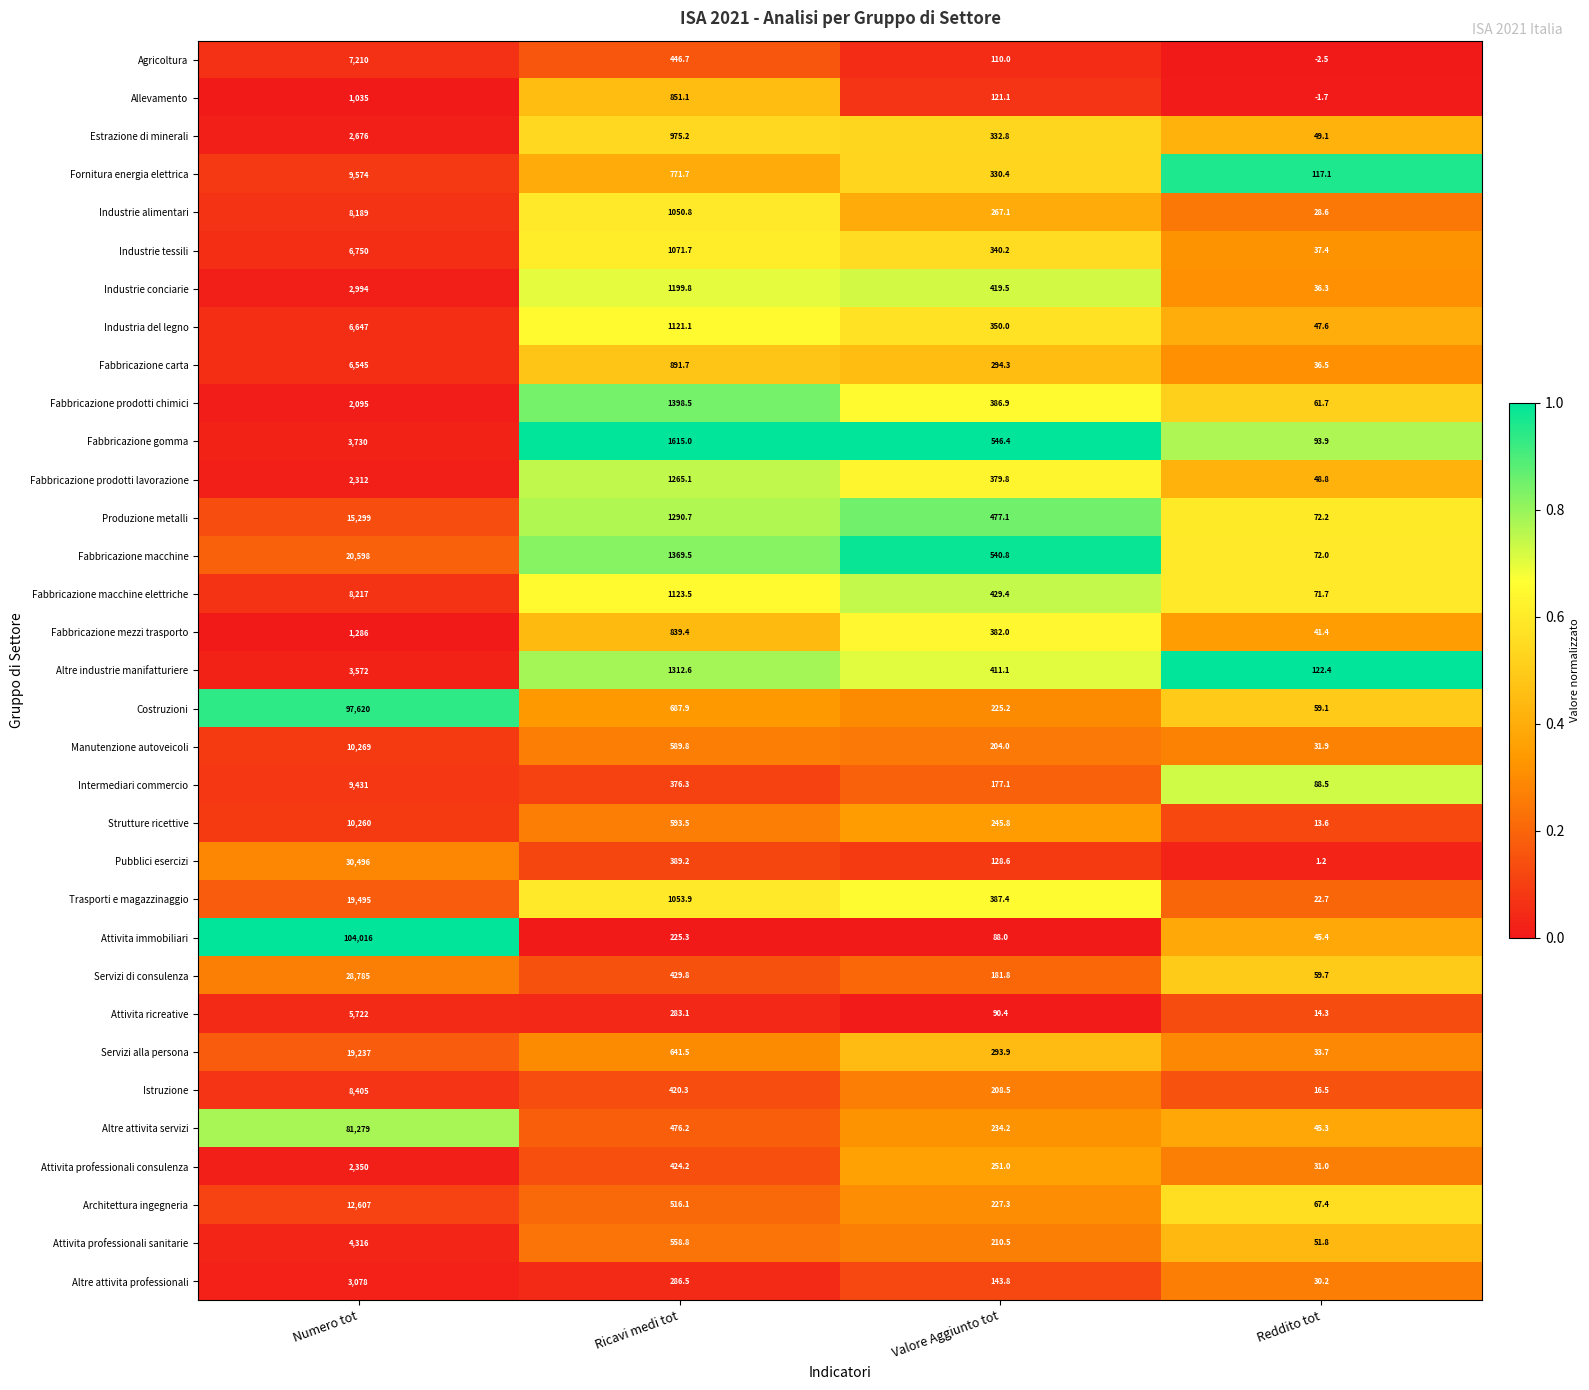

How many data points does each series have?

4